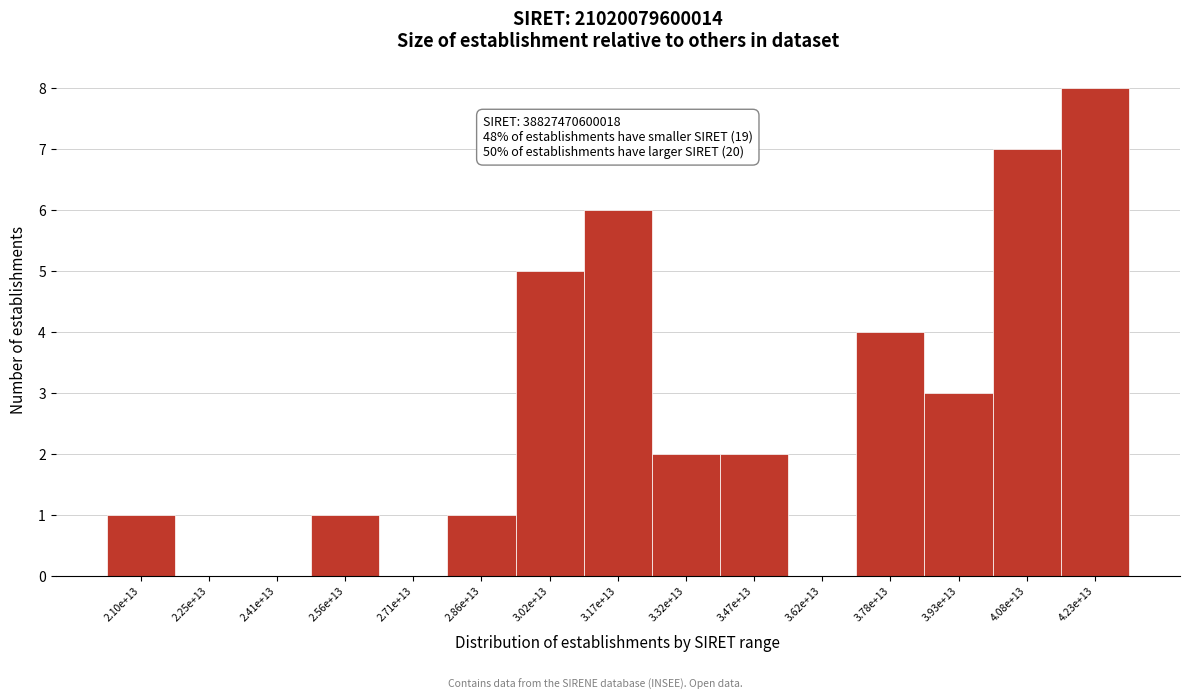

Reading right to left, list all the values displayed in this chart.

4.23e+13=8	4.08e+13=7	3.93e+13=3	3.78e+13=4	3.62e+13=0	3.47e+13=2	3.32e+13=2	3.17e+13=6	3.02e+13=5	2.86e+13=1	2.71e+13=0	2.56e+13=1	2.41e+13=0	2.25e+13=0	2.10e+13=1